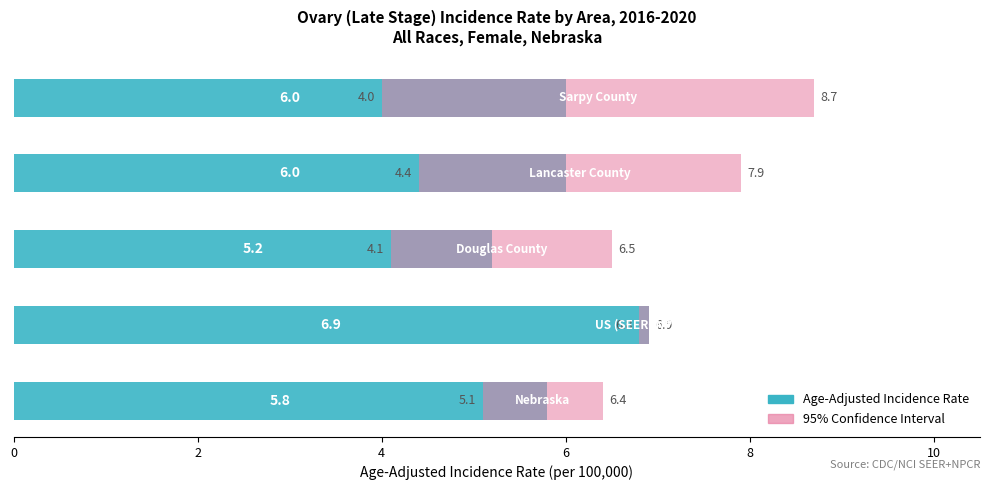

Reading right to left, transcribe all the data shown in this chart.

Age-Adjusted Incidence Rate: 6.0	6.0	5.2	6.9	5.8
95% Confidence Interval: 4.7	3.5	2.4	0.1	1.3